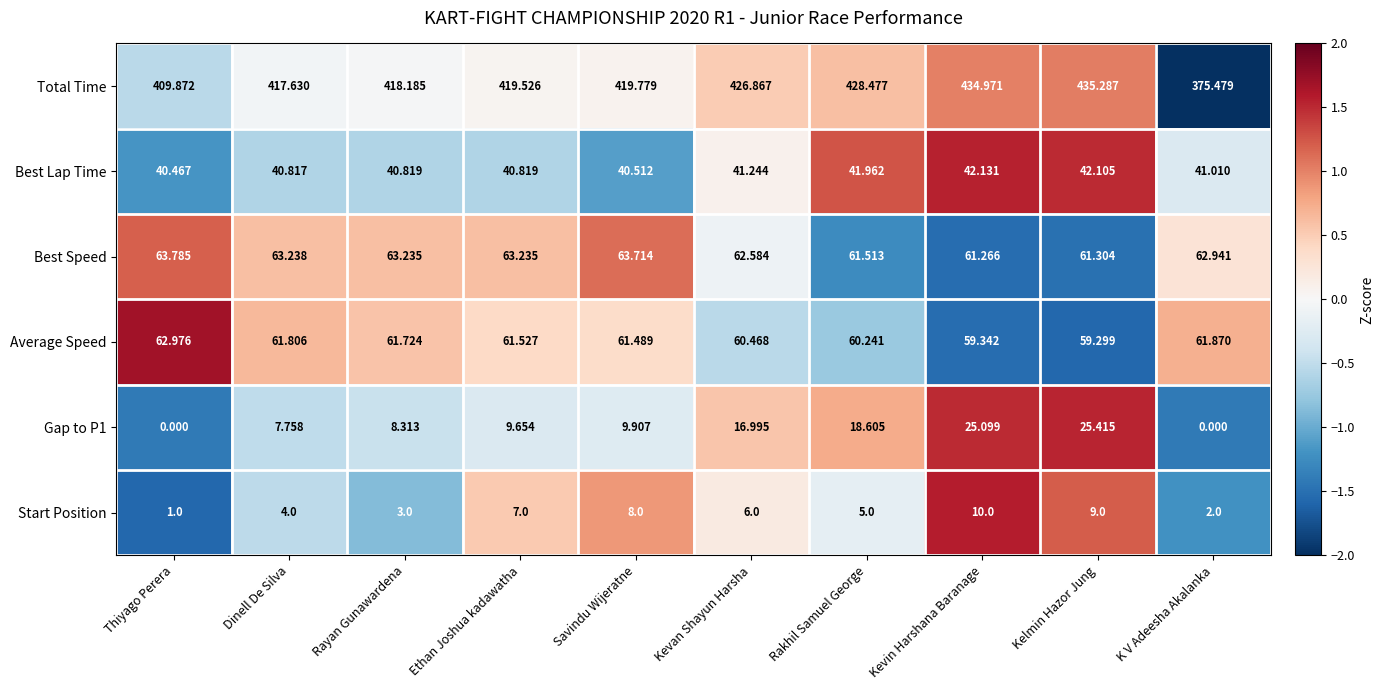

Rank the categories by Total Time value from highest to lowest.

Kelmin Hazor Jung, Kevin Harshana Baranage, Rakhil Samuel George, Kevan Shayun Harsha, Savindu Wijeratne, Ethan Joshua kadawatha, Rayan Gunawardena, Dinell De Silva, Thiyago Perera, K V Adeesha Akalanka